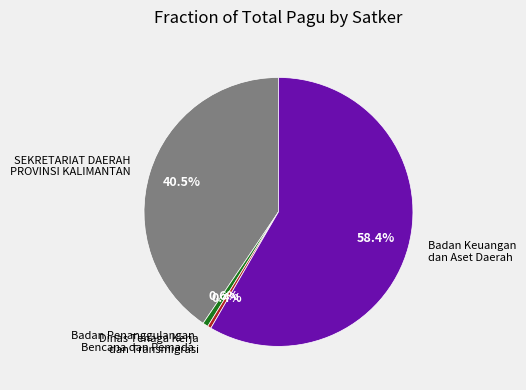

What is the ratio of the value at Badan Keuangan dan Aset Daerah to the value at SEKRETARIAT DAERAH PROVINSI KALIMANTAN?

1.4